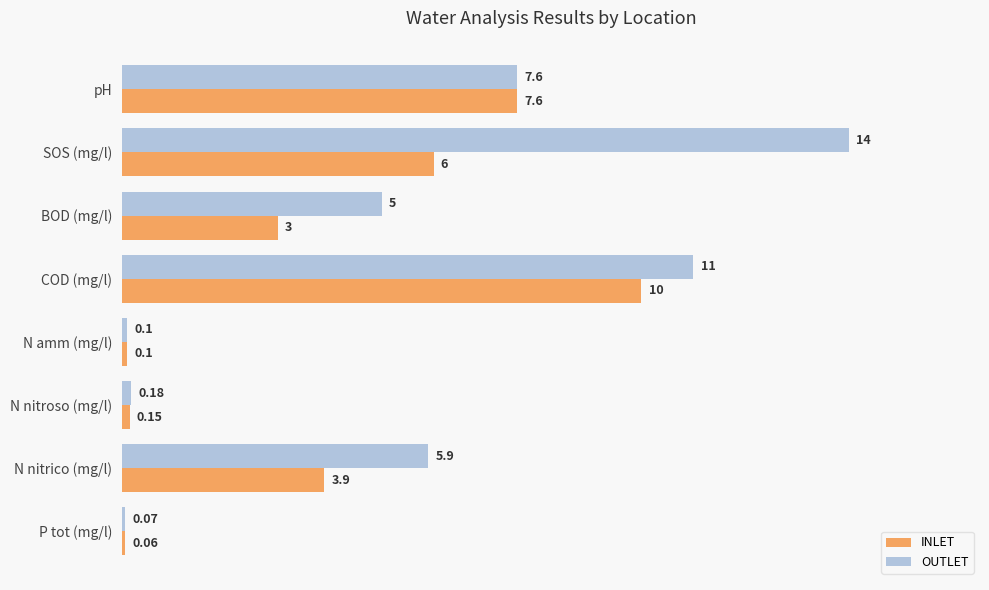

What is the average value of the INLET series?

3.9